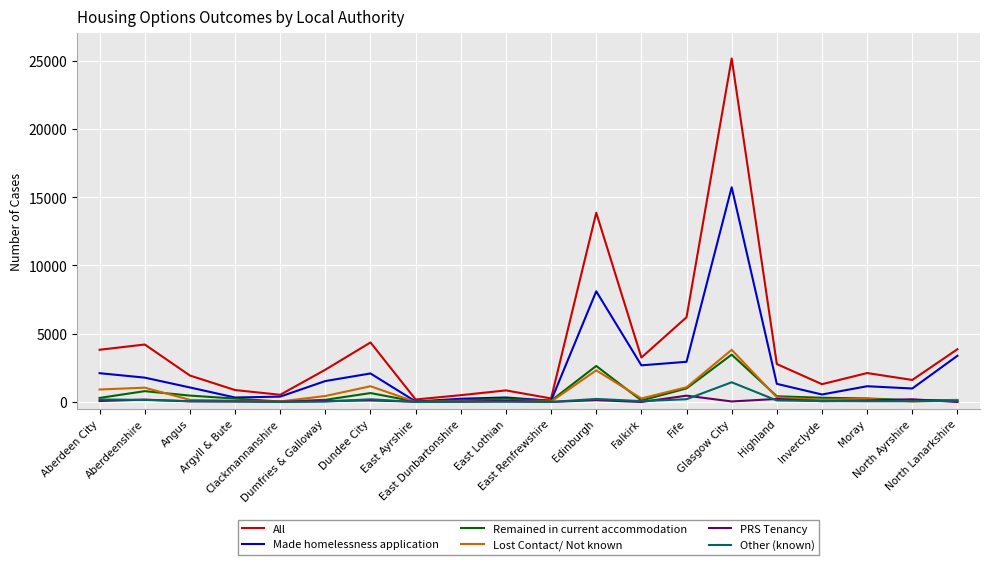

Which category has the highest value in the Other (known) series?

Glasgow City